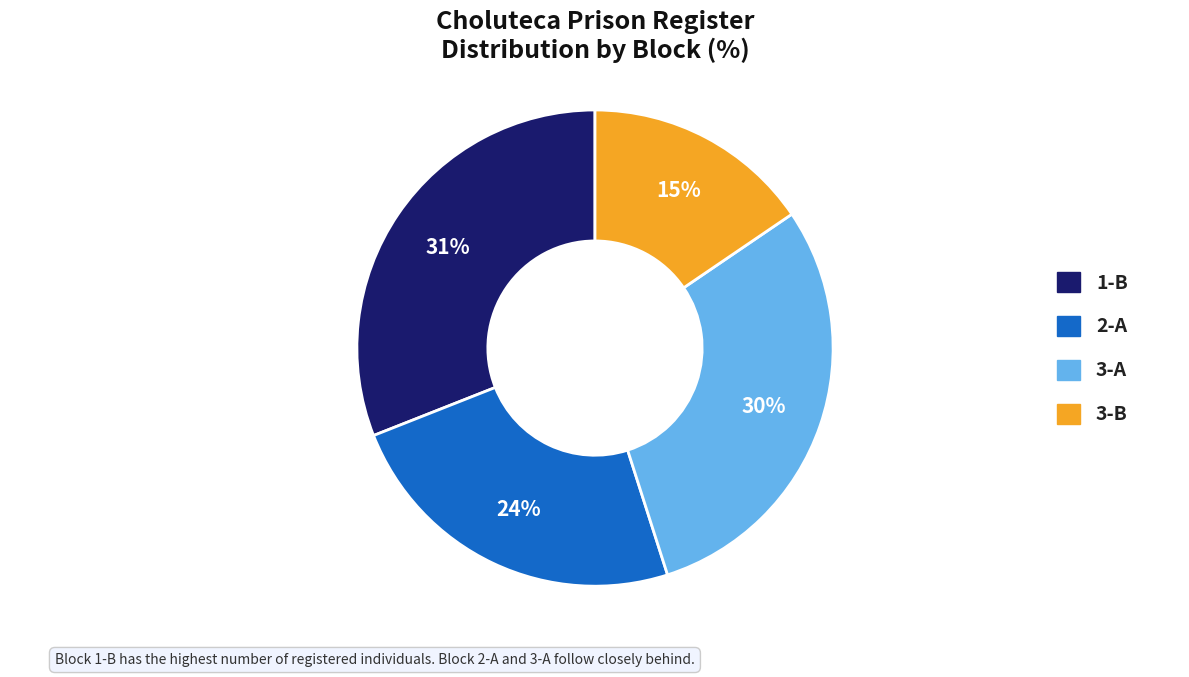

Is 2-A the majority of the pie?

No